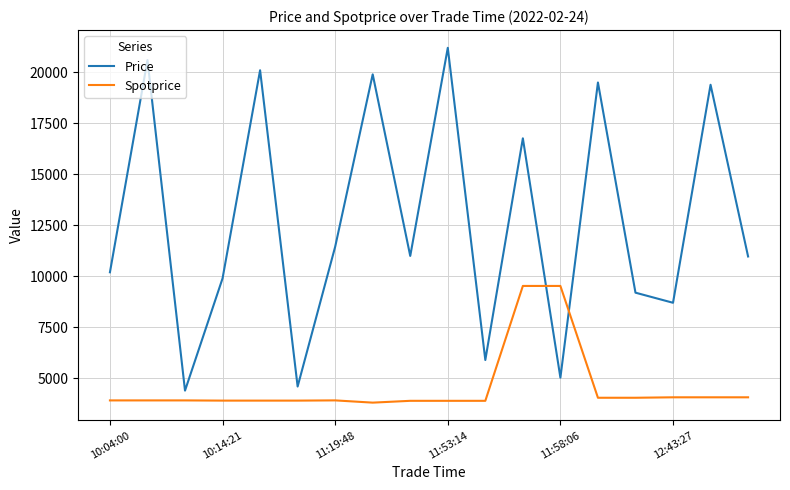

What is the minimum value for Price?

4400